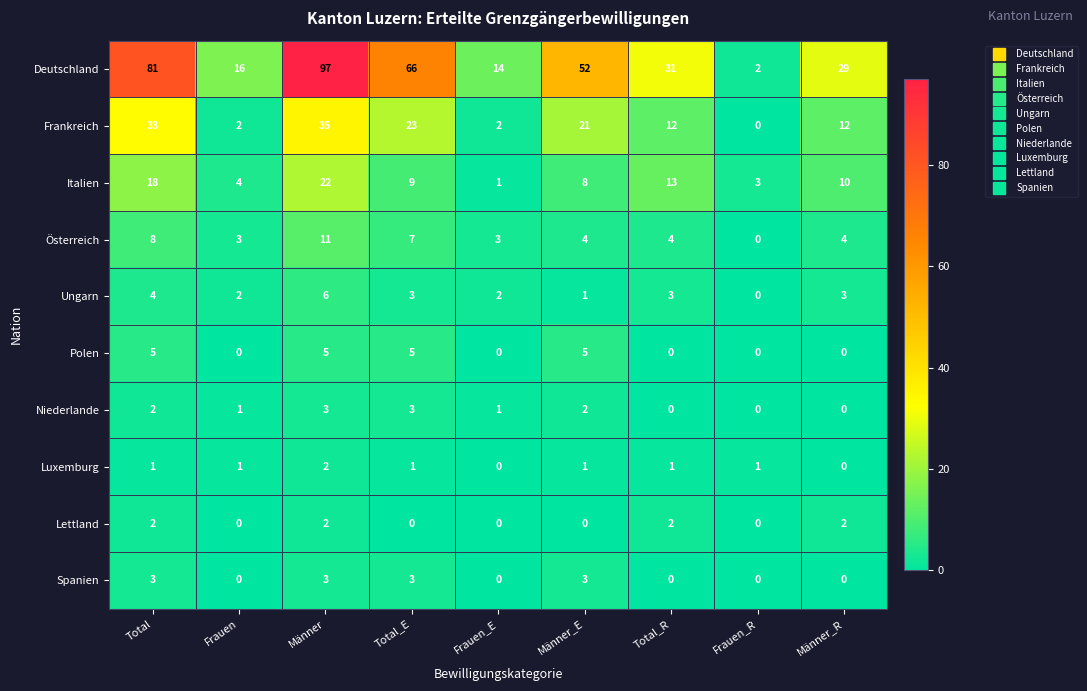

What is the difference between the highest and lowest values at Männer_E?

52